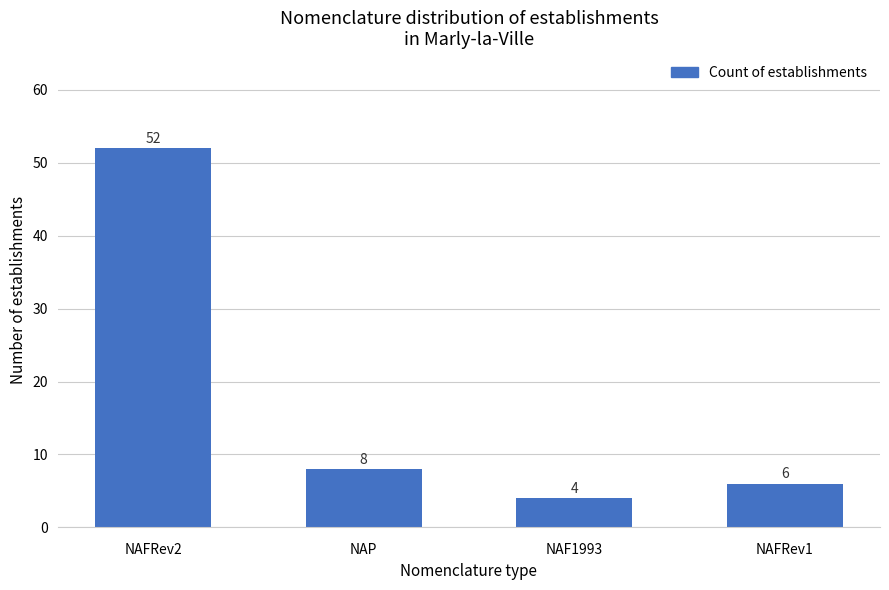

What is the sum of all values?

70